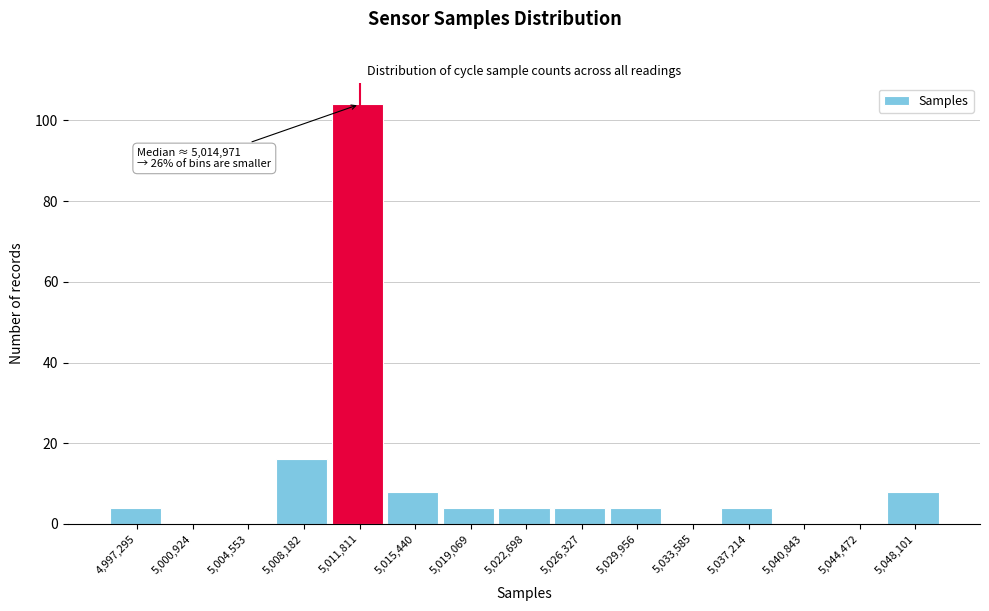

Reading left to right, what are all the values shown in this chart?

4,997,295=4	5,000,924=0	5,004,553=0	5,008,182=16	5,011,811=104	5,015,440=8	5,019,069=4	5,022,698=4	5,026,327=4	5,029,956=4	5,033,585=0	5,037,214=4	5,040,843=0	5,044,472=0	5,048,101=8